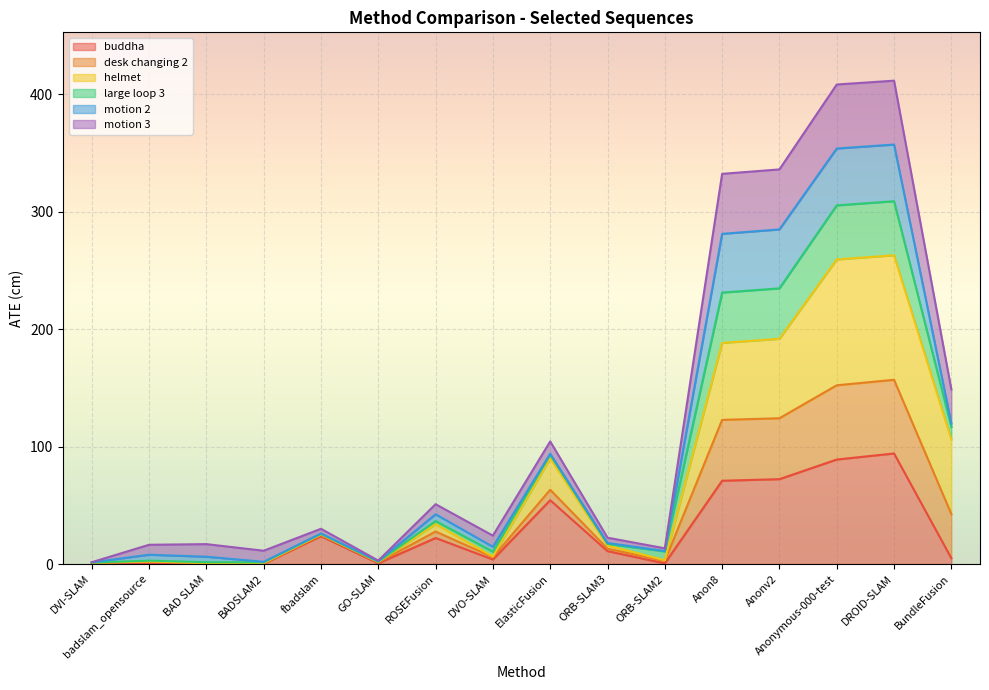

At which category is the sum across all series the highest?

DROID-SLAM